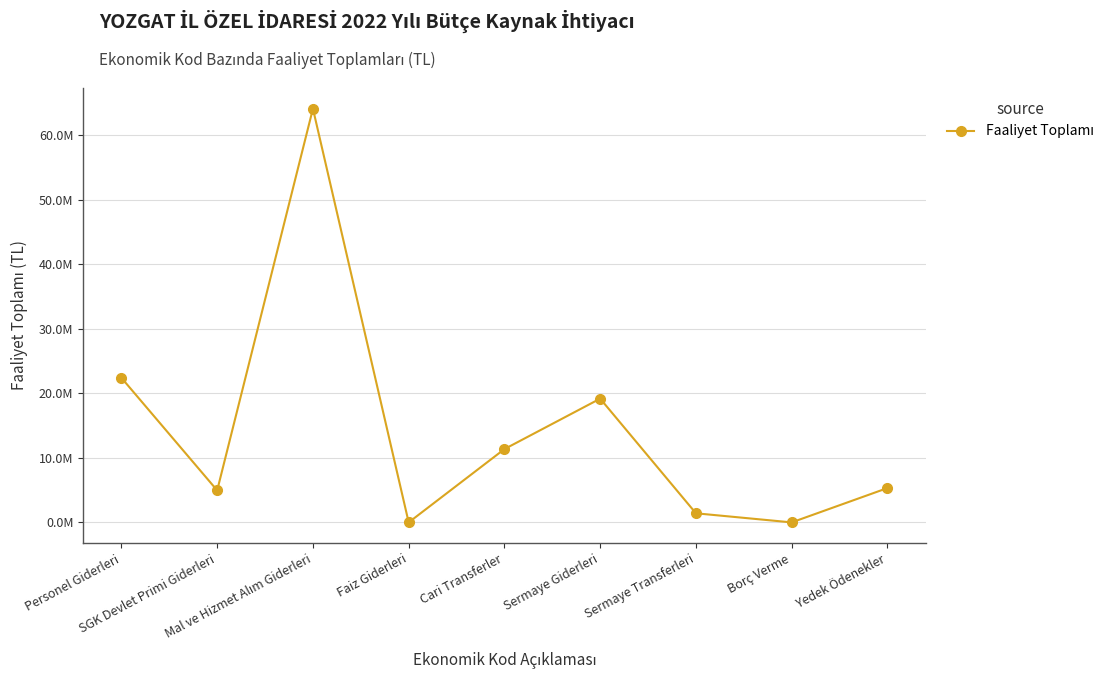

What is the label of the 1st point from the right?

Yedek Ödenekler